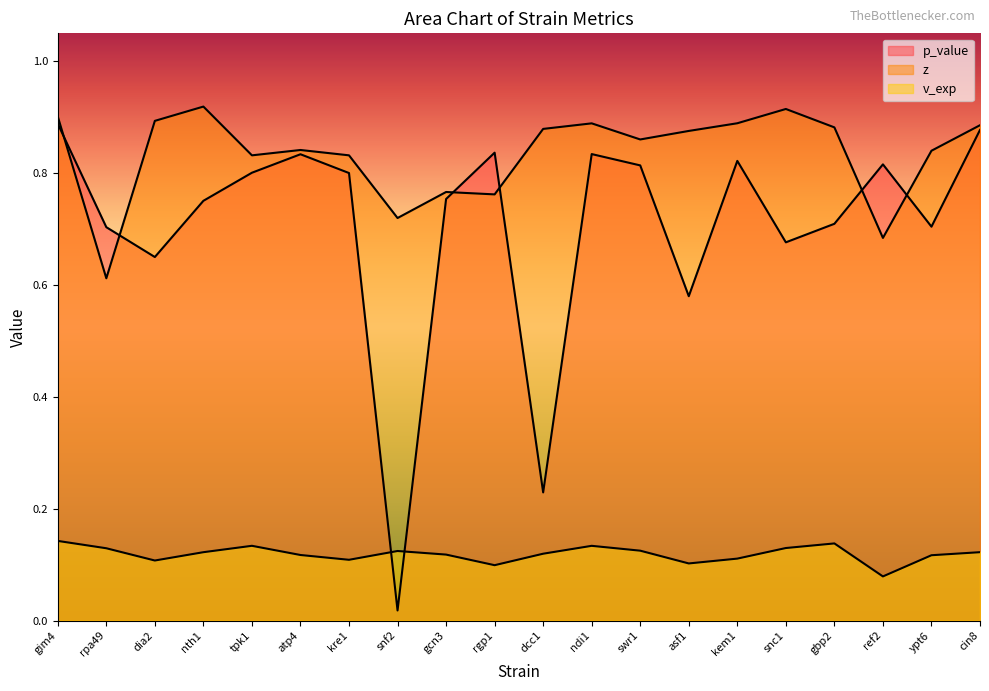

What is the greatest value displayed?

0.9